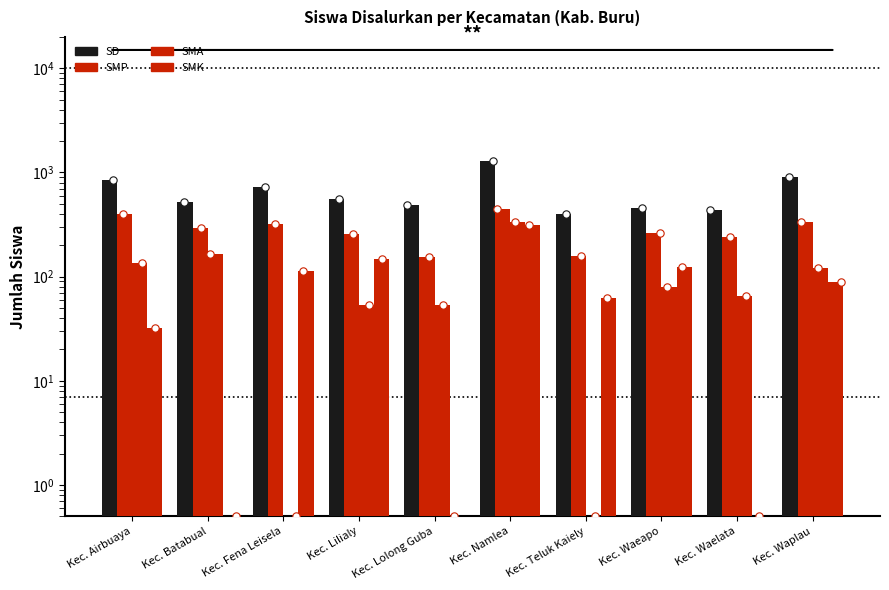

Which series contains the lowest Y value?

SMA